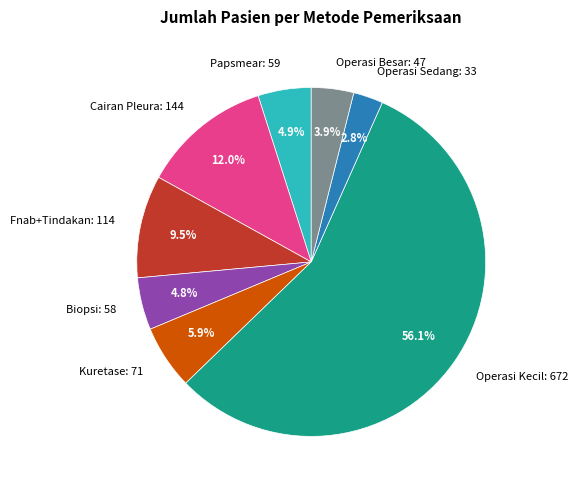

Does Operasi Kecil: 672 account for over 50% of the chart?

Yes